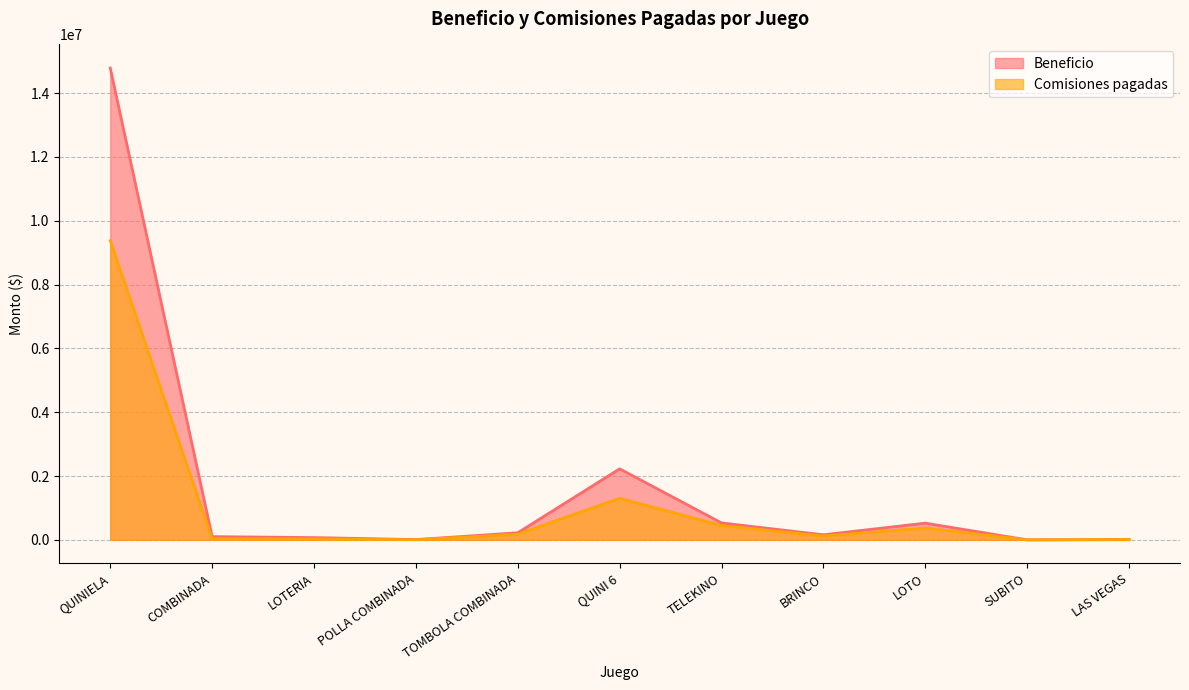

How many distinct data groups are displayed?

2